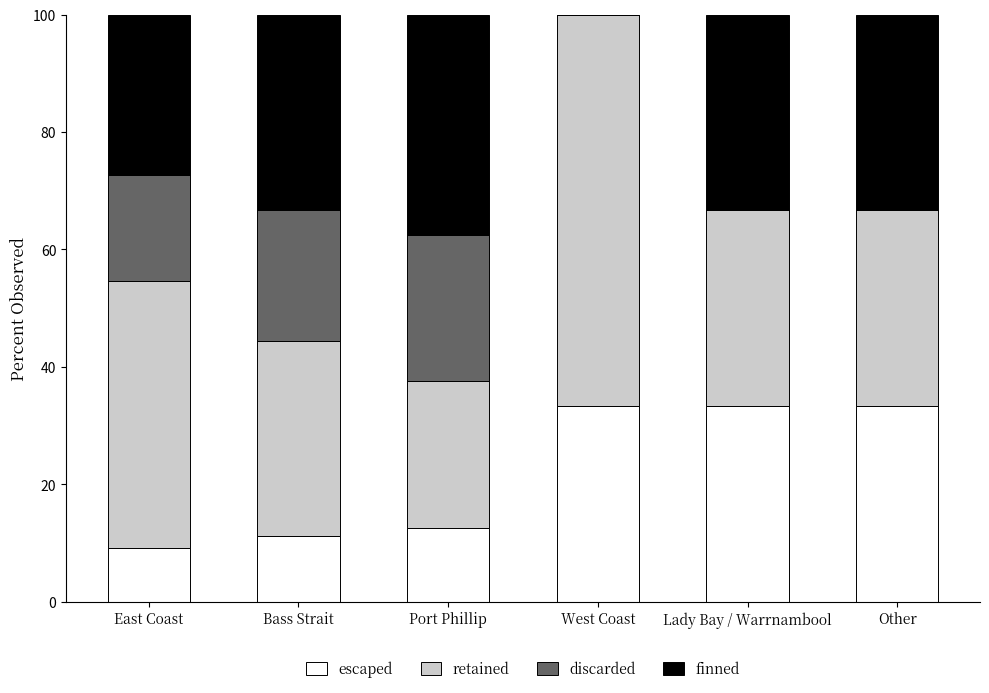

What is the maximum value for escaped?

33.3